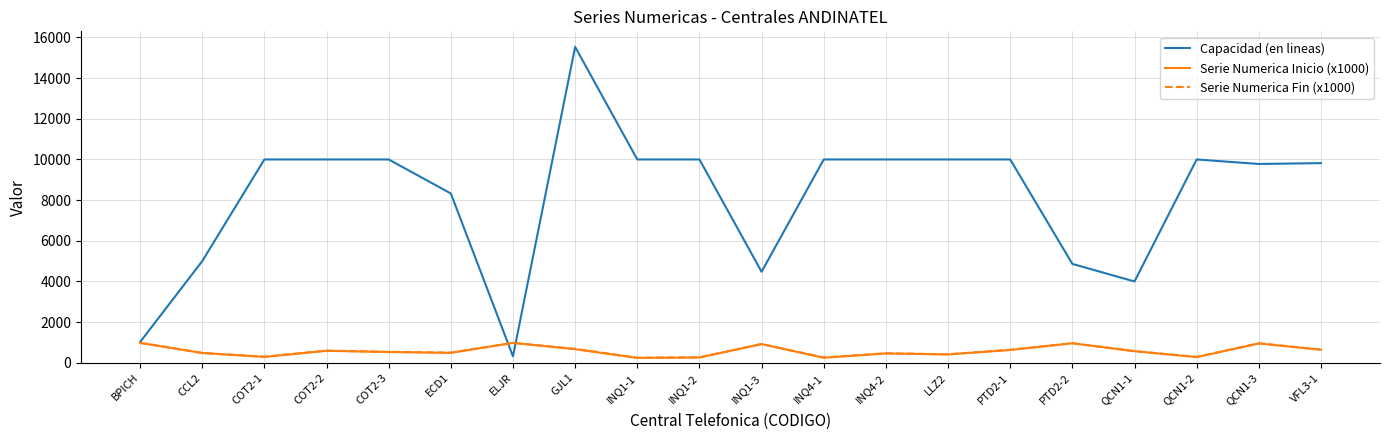

True or false: Serie Numerica Fin (x1000) has a value of 980.3 at ELJR.

True